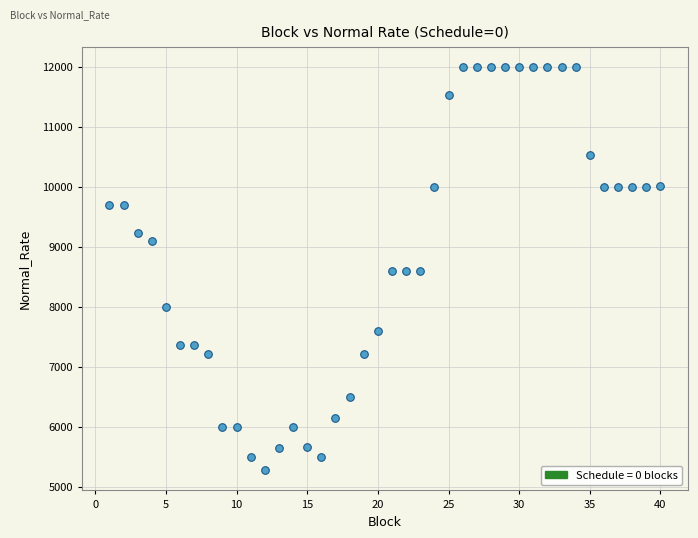

What is the range of Y values (max minus min)?

6726.2